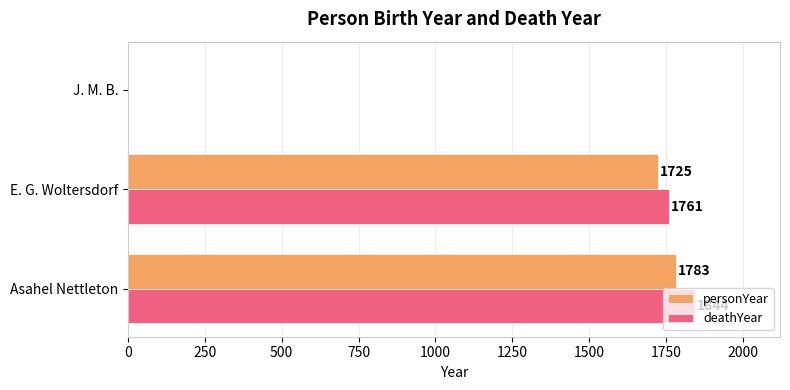

True or false: personYear has a value of 797 at E. G. Woltersdorf.

False